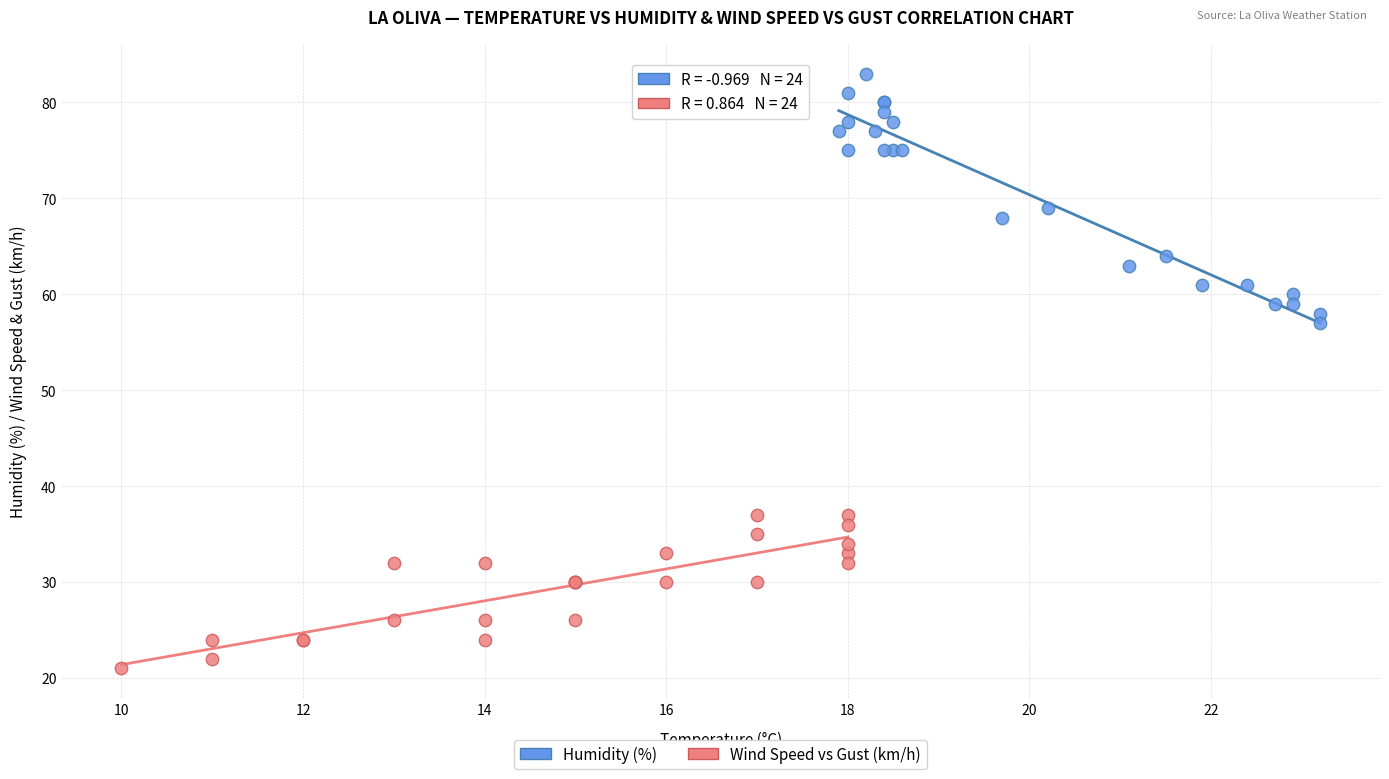

Which series contains the highest Y value?

Humidity (%)